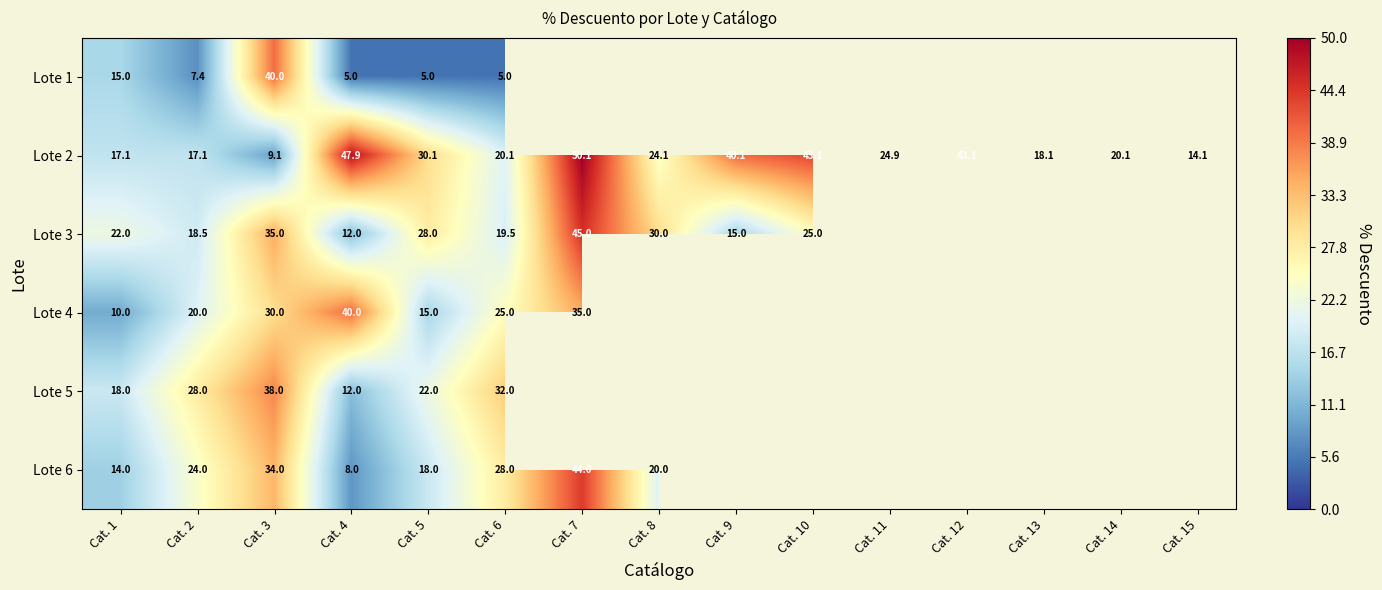

What is the minimum value for Lote 2?

9.1